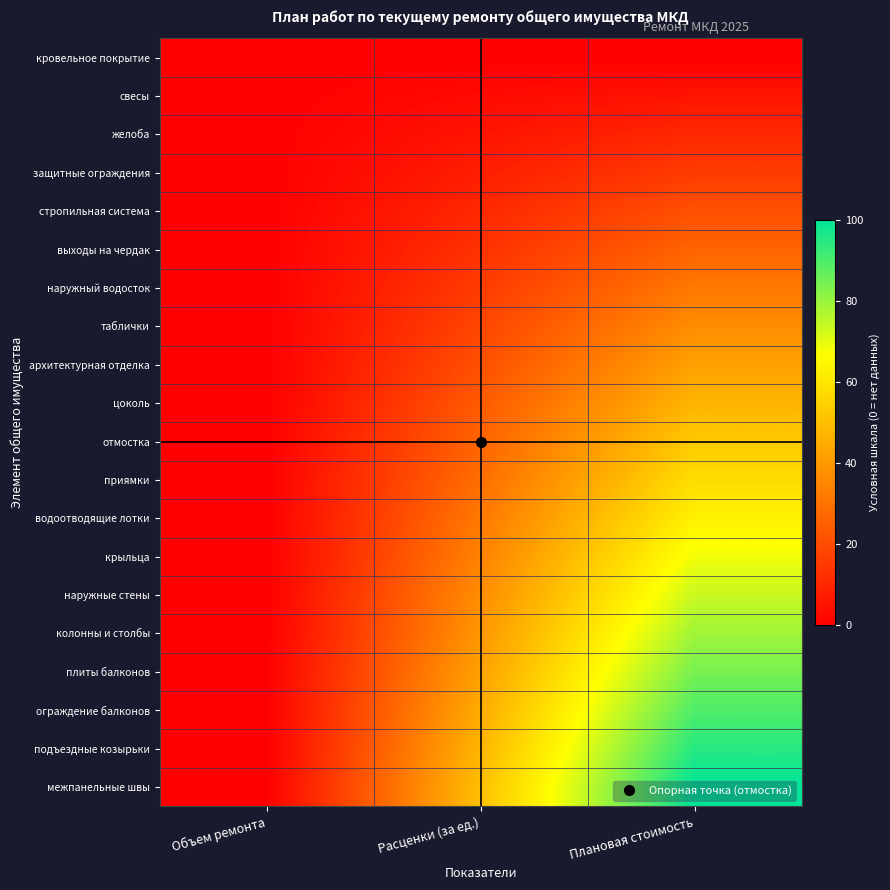

Reading left to right, extract all data points from this chart.

кровельное покрытие: Объем ремонта=0.0	Расценки (за ед.)=0.0	Плановая стоимость=0.0
свесы: Объем ремонта=0.0	Расценки (за ед.)=2.6	Плановая стоимость=5.3
желоба: Объем ремонта=0.0	Расценки (за ед.)=5.3	Плановая стоимость=10.5
защитные ограждения: Объем ремонта=0.0	Расценки (за ед.)=7.9	Плановая стоимость=15.8
стропильная система: Объем ремонта=0.0	Расценки (за ед.)=10.5	Плановая стоимость=21.1
выходы на чердак: Объем ремонта=0.0	Расценки (за ед.)=13.2	Плановая стоимость=26.3
наружный водосток: Объем ремонта=0.0	Расценки (за ед.)=15.8	Плановая стоимость=31.6
таблички: Объем ремонта=0.0	Расценки (за ед.)=18.4	Плановая стоимость=36.8
архитектурная отделка: Объем ремонта=0.0	Расценки (за ед.)=21.1	Плановая стоимость=42.1
цоколь: Объем ремонта=0.0	Расценки (за ед.)=23.7	Плановая стоимость=47.4
отмостка: Объем ремонта=0.0	Расценки (за ед.)=26.3	Плановая стоимость=52.6
приямки: Объем ремонта=0.0	Расценки (за ед.)=28.9	Плановая стоимость=57.9
водоотводящие лотки: Объем ремонта=0.0	Расценки (за ед.)=31.6	Плановая стоимость=63.2
крыльца: Объем ремонта=0.0	Расценки (за ед.)=34.2	Плановая стоимость=68.4
наружные стены: Объем ремонта=0.0	Расценки (за ед.)=36.8	Плановая стоимость=73.7
колонны и столбы: Объем ремонта=0.0	Расценки (за ед.)=39.5	Плановая стоимость=78.9
плиты балконов: Объем ремонта=0.0	Расценки (за ед.)=42.1	Плановая стоимость=84.2
ограждение балконов: Объем ремонта=0.0	Расценки (за ед.)=44.7	Плановая стоимость=89.5
подъездные козырьки: Объем ремонта=0.0	Расценки (за ед.)=47.4	Плановая стоимость=94.7
межпанельные швы: Объем ремонта=0.0	Расценки (за ед.)=50.0	Плановая стоимость=100.0